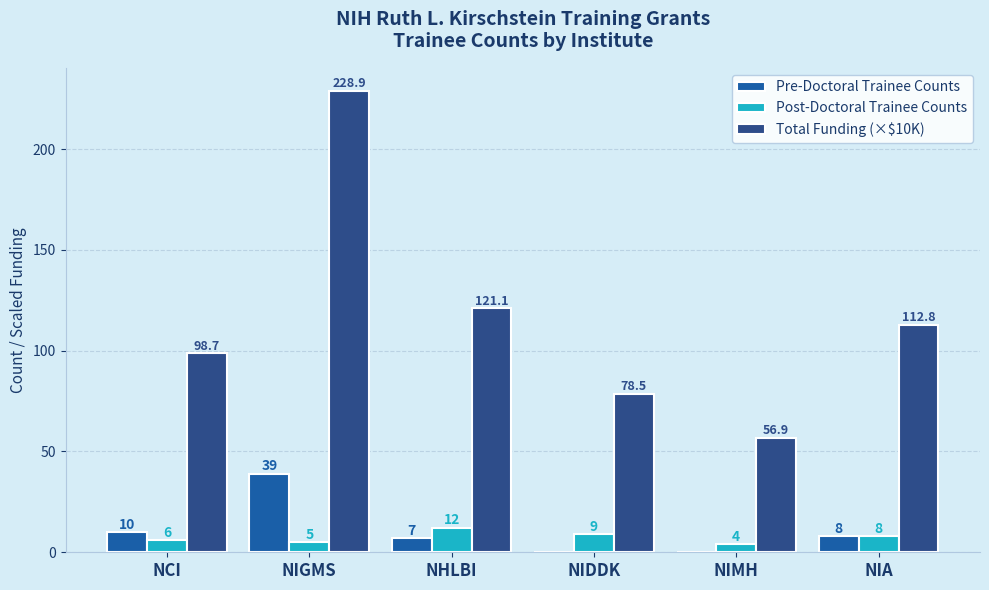

What is the sum of all Pre-Doctoral Trainee Counts values?

64.0